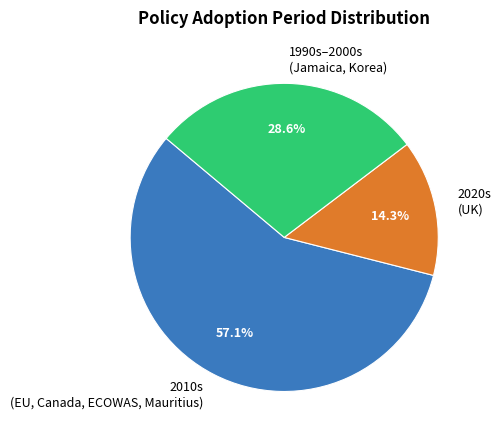

Rank the categories by value from lowest to highest.

2020s (UK), 1990s–2000s (Jamaica, Korea), 2010s (EU, Canada, ECOWAS, Mauritius)